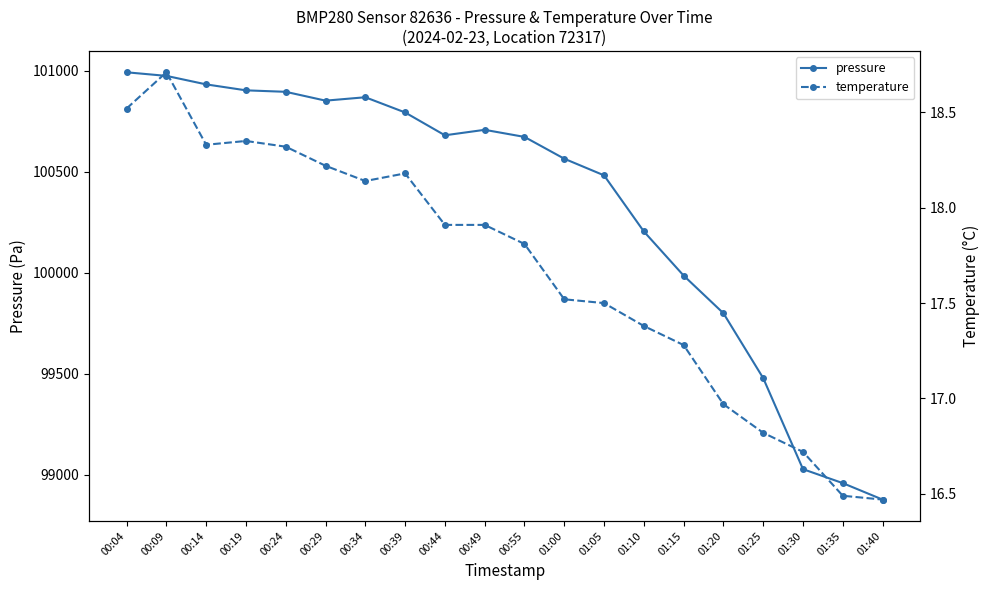

Where does the pressure series first go above 100680?

00:04